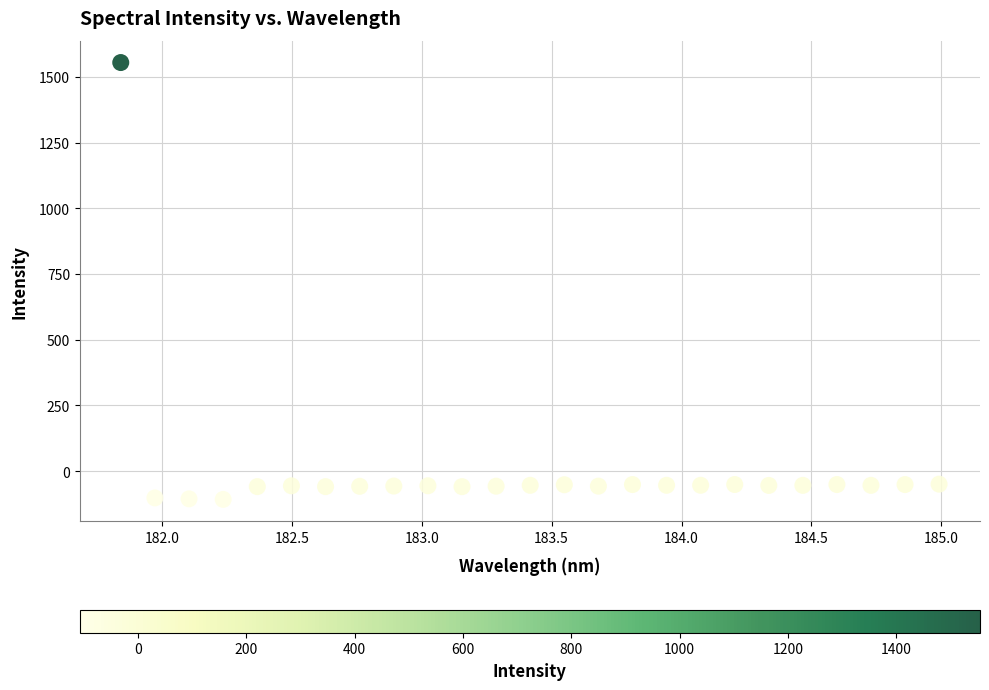

What is the range of Y values (max minus min)?

1661.2